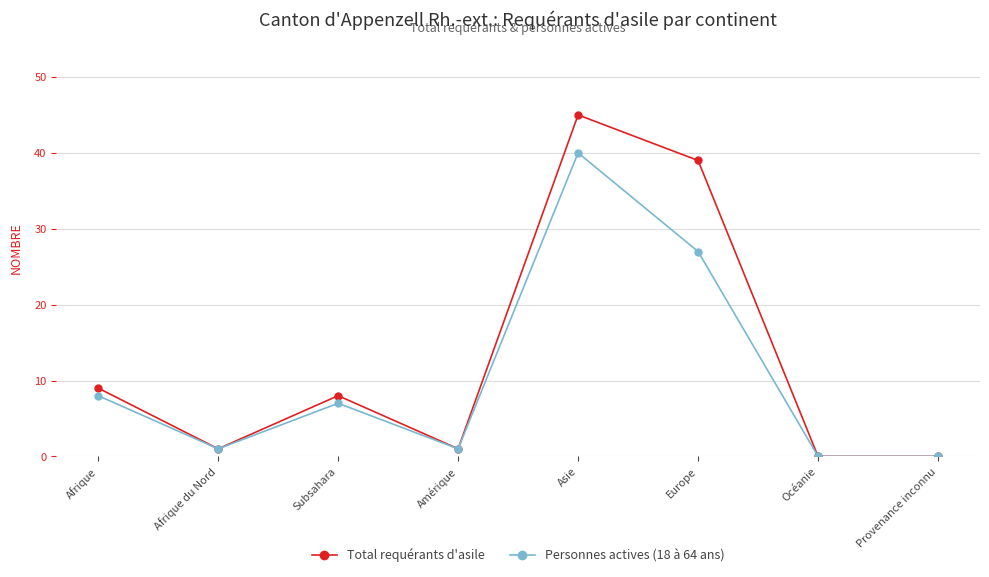

How many lines are shown in the chart?

2